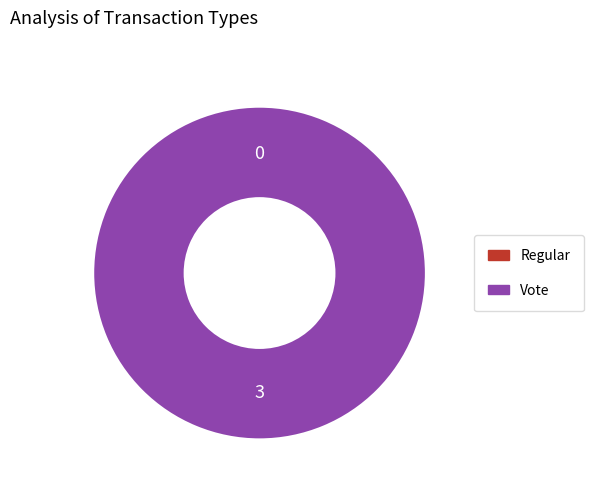

Combined, what portion of the pie is Regular and Vote?

100.0%